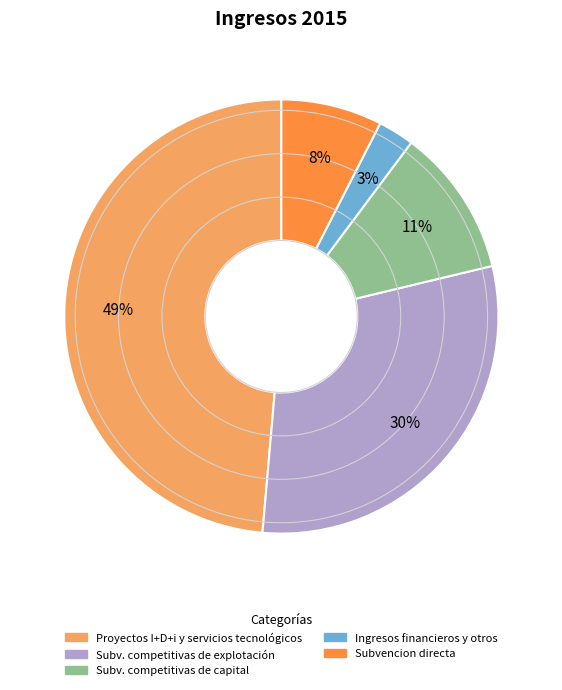

Is there a majority slice in this chart?

No